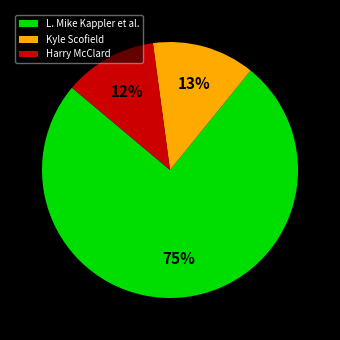

Does L. Mike Kappler et al. account for over 50% of the chart?

Yes